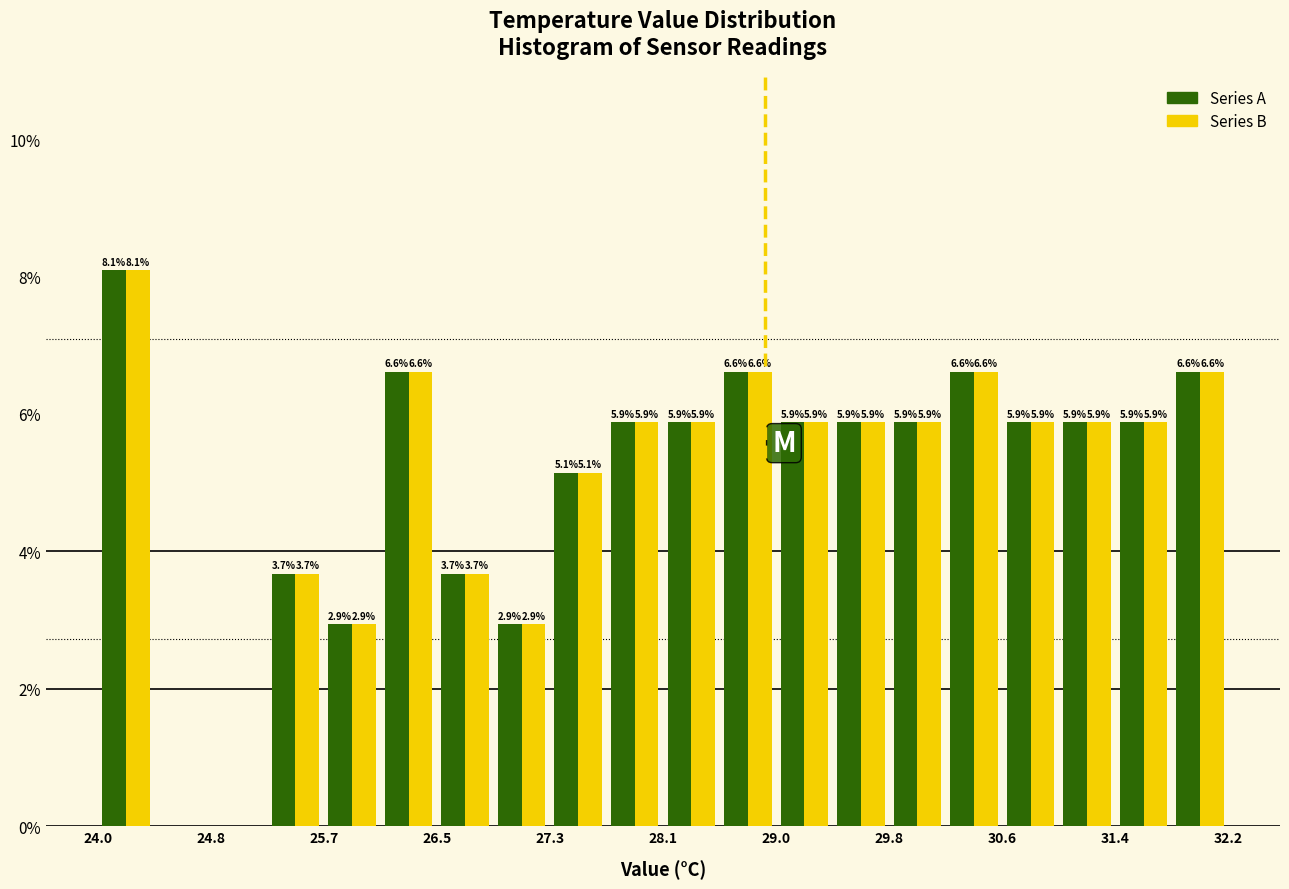

In the Series B series, which range on the x-axis has the tallest bar?

24.0 to 24.4